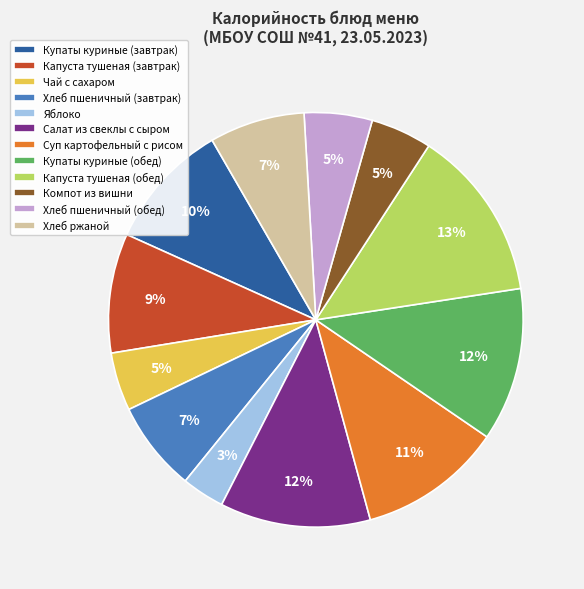

Does Хлеб пшеничный (завтрак) represent more than half of the total?

No